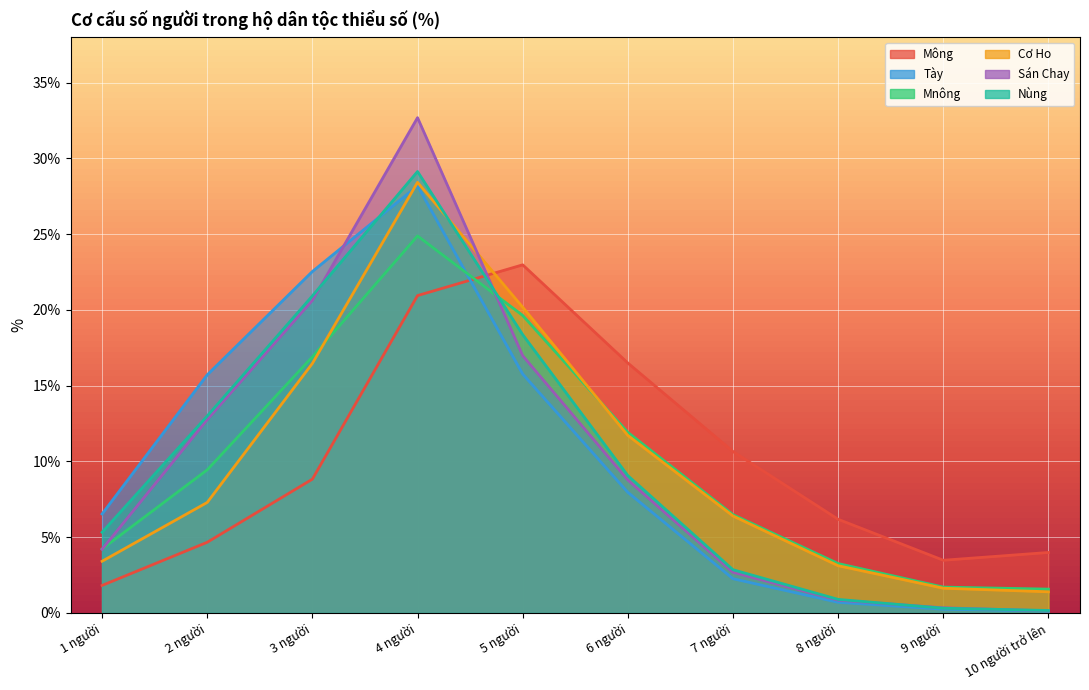

Does the chart display data point markers on the line(s)?

No